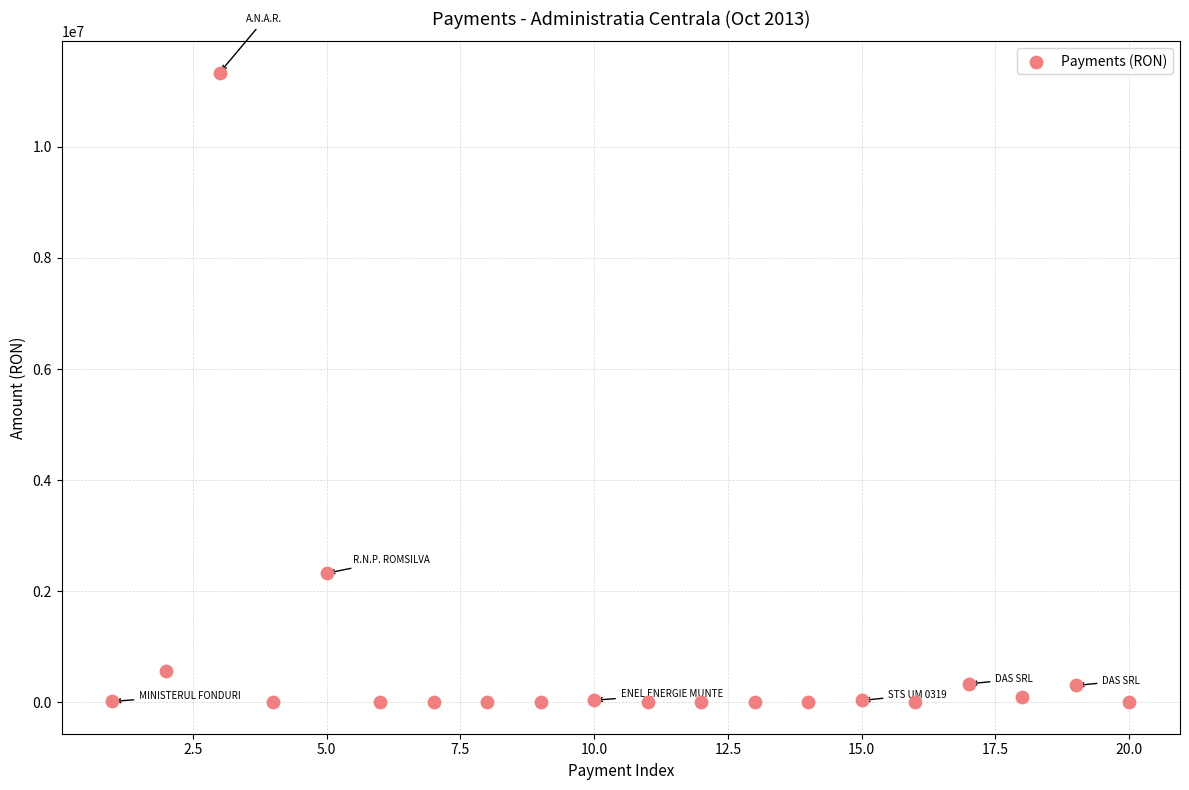

What is the range of X values (max minus min)?

19.0